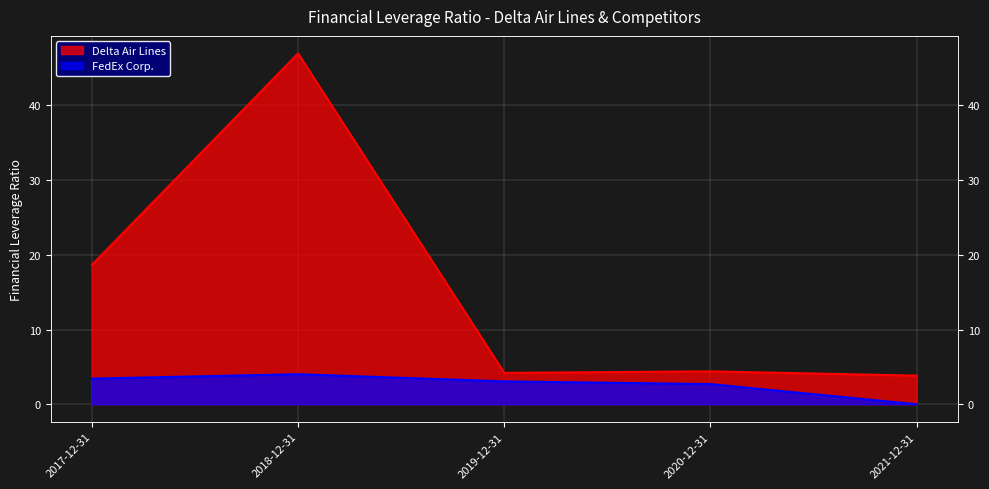

What is the difference between the second highest and minimum values in the FedEx Corp. series?

3.4